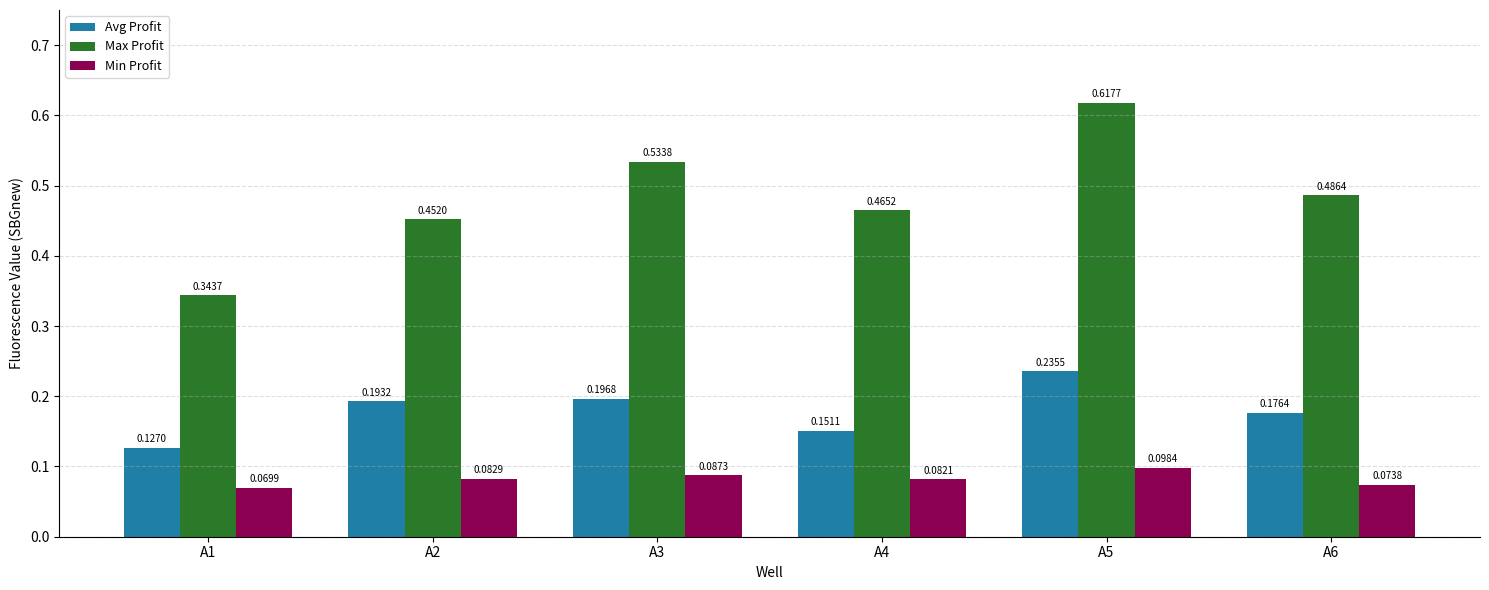

What is the sum of the Max Profit values at A5 and A6?

1.1